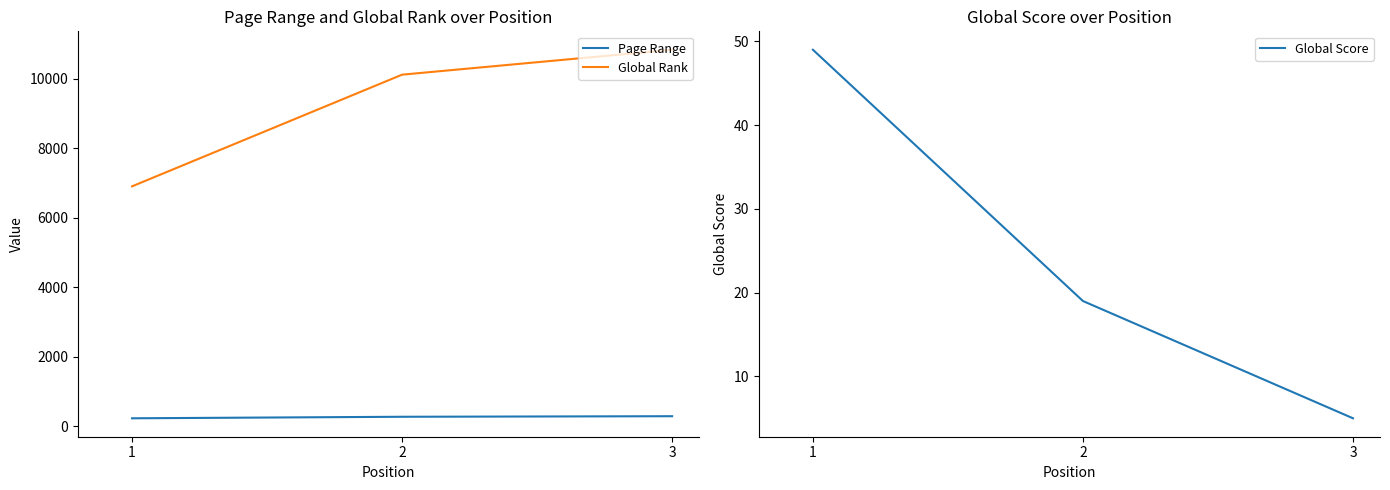

Reading right to left, transcribe all the data shown in this chart.

Page Range: 288	272	228
Global Rank: 10835	10118	6904
Global Score: 5	19	49